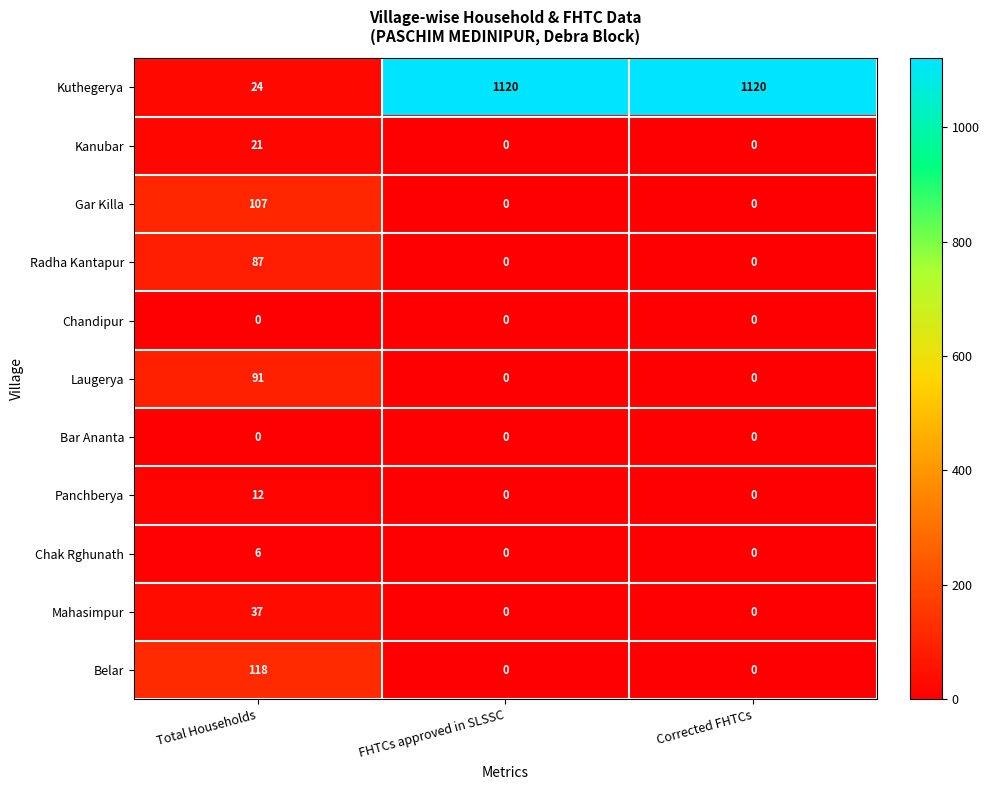

What is the spread (max minus min) of values at Total Households?

118